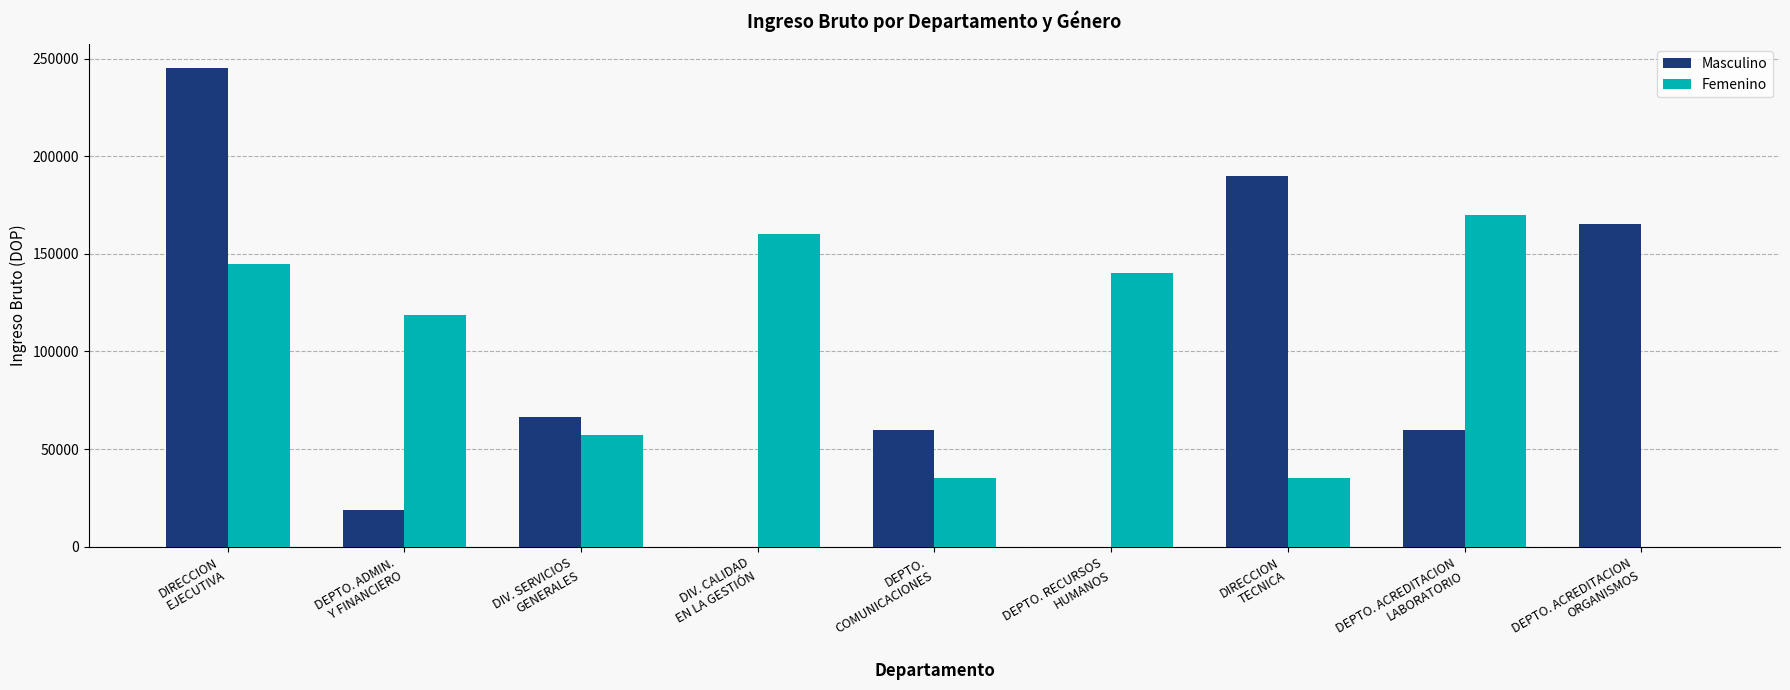

What is the maximum value shown in the chart?

245000